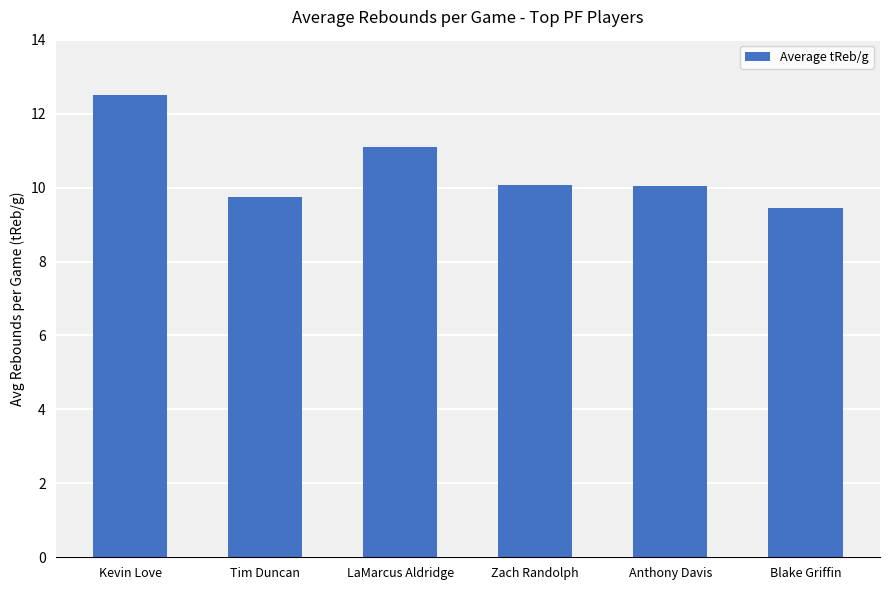

Does the chart contain any negative values?

No